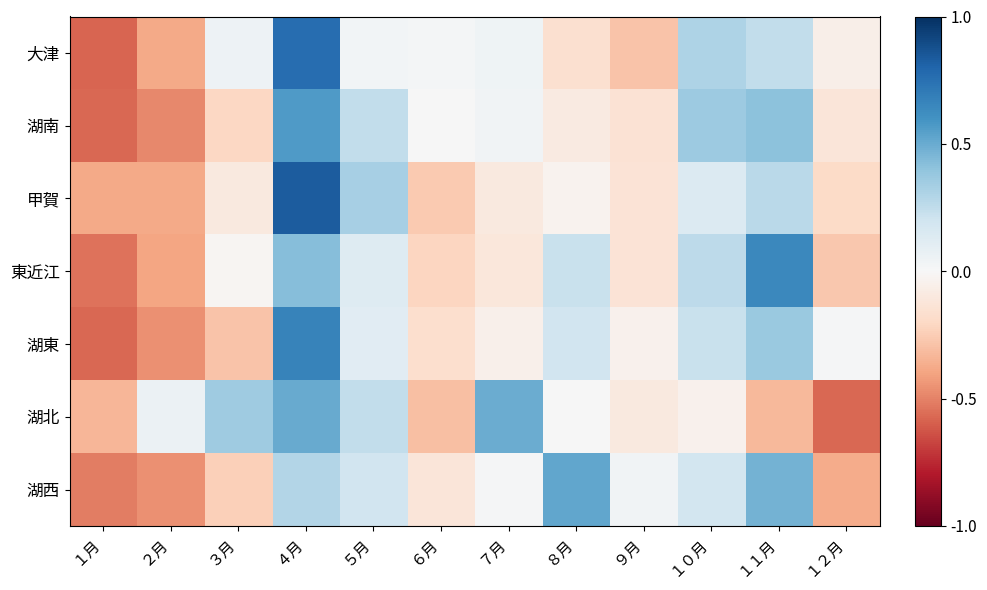

Between １１月 and １月, which is larger?

１１月